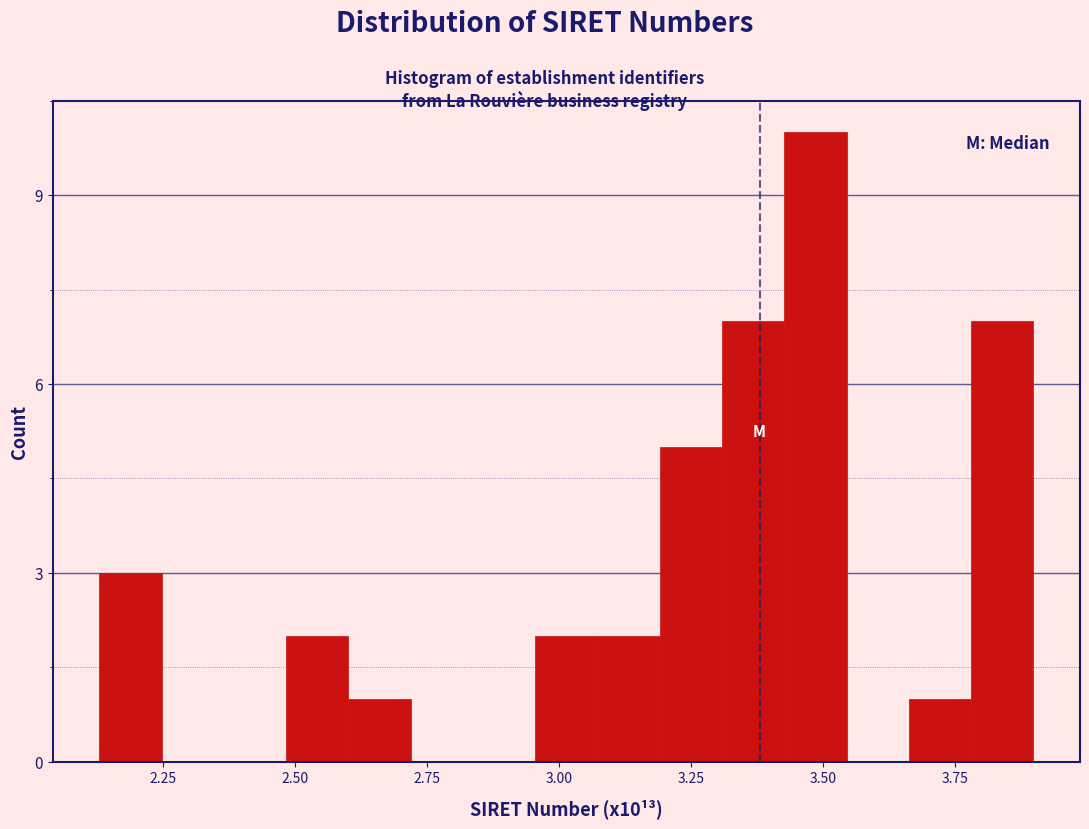

Read against the x-axis, roughly where is the centre of the tallest bar?

3.50